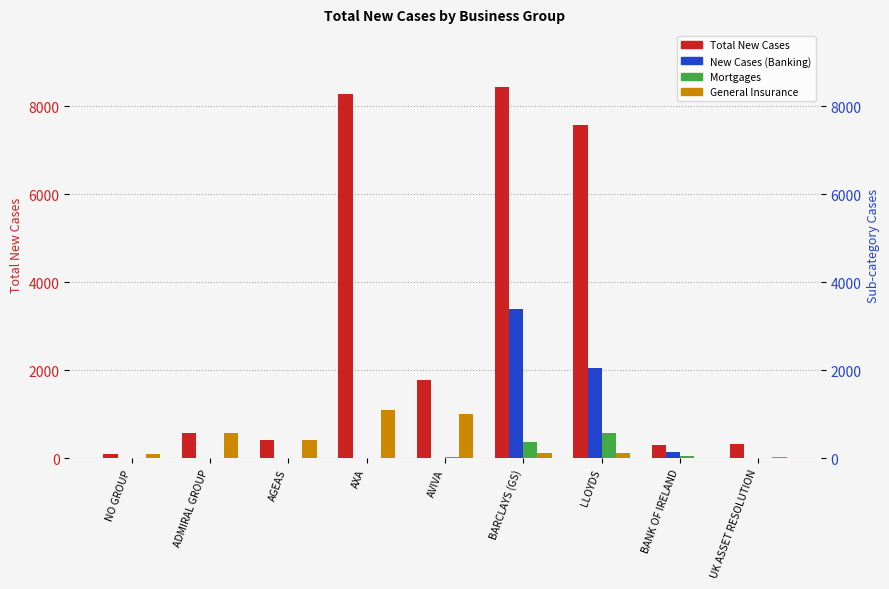

At which label does New Cases (Banking) reach its peak?

BARCLAYS (GS)